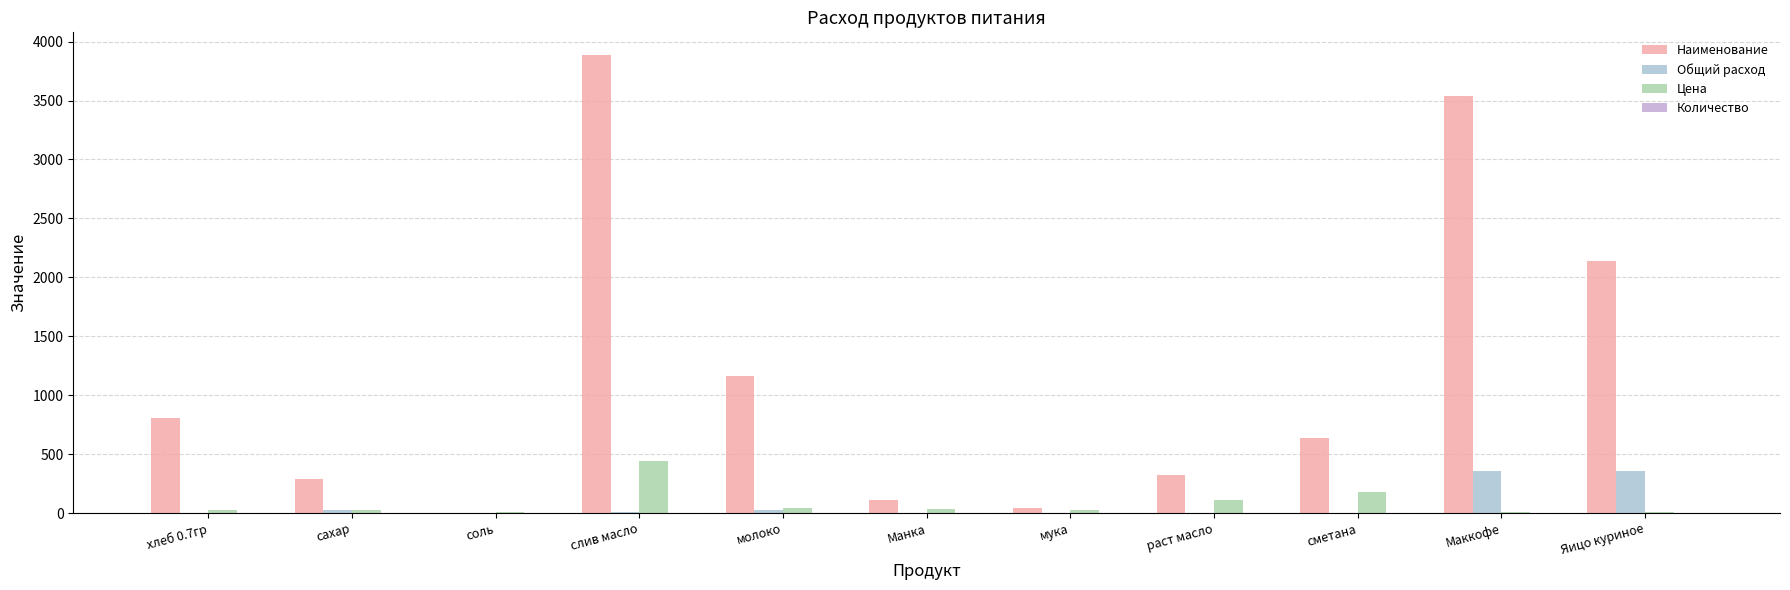

What is the total value across all series at сахар?

349.0